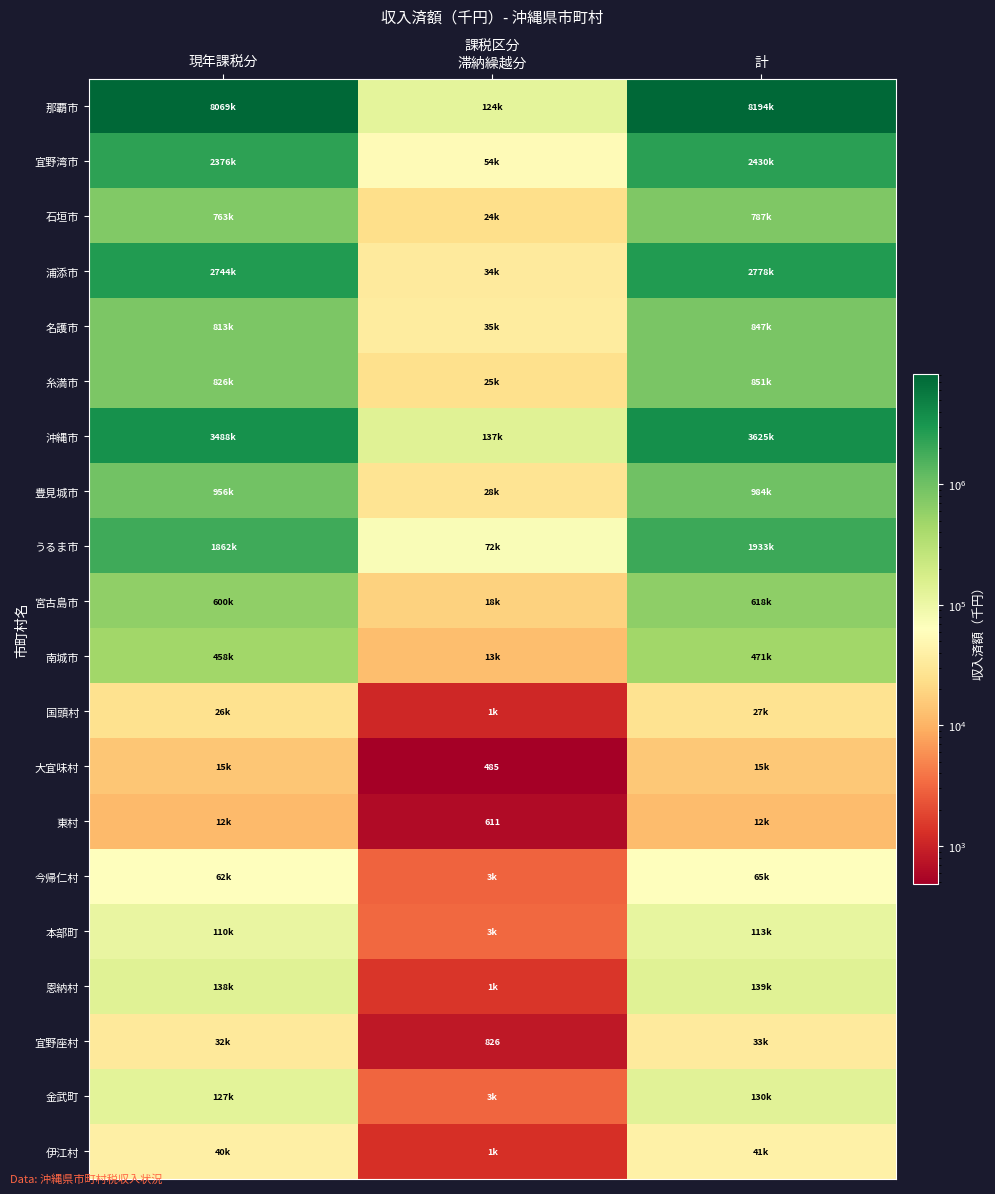

The 那覇市 series shows 3122100 at 計. True or false?

False